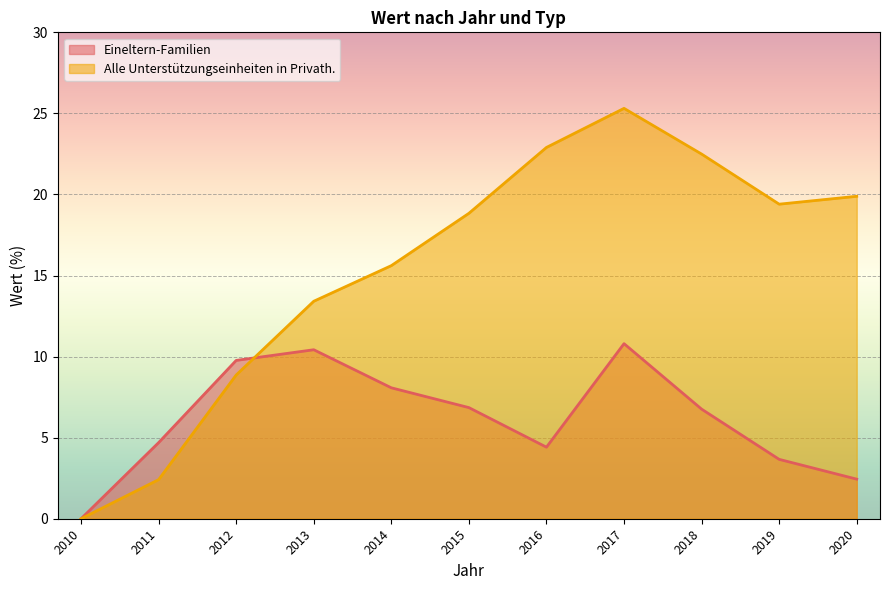

Where is the first local maximum for Eineltern-Familien?

2013